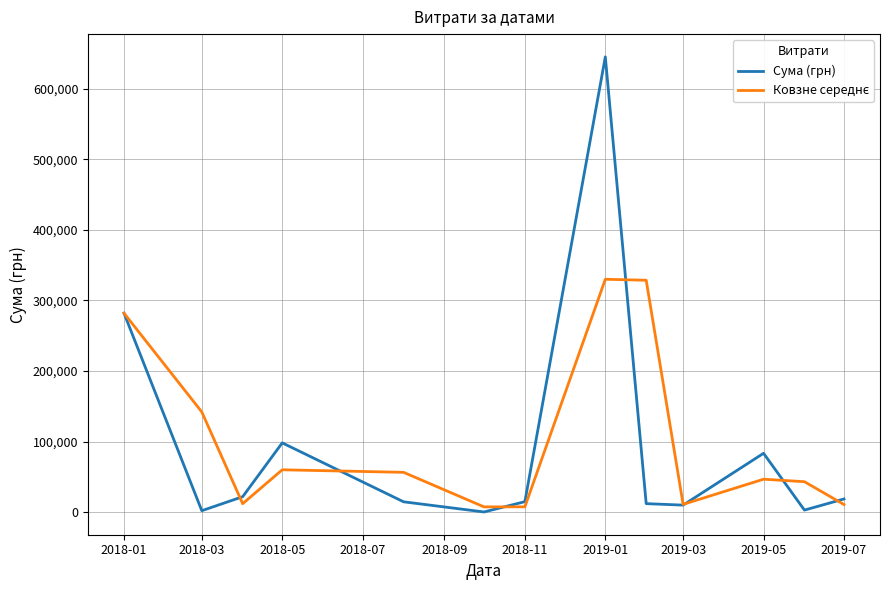

At which label does Ковзне середнє first exceed 46737?

2018-01